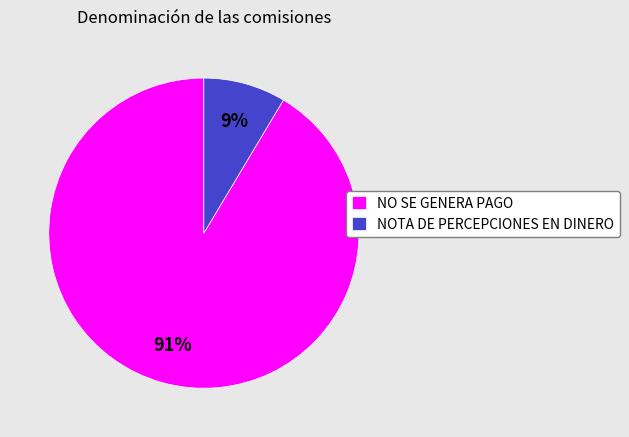

How many slices are in this pie chart?

2